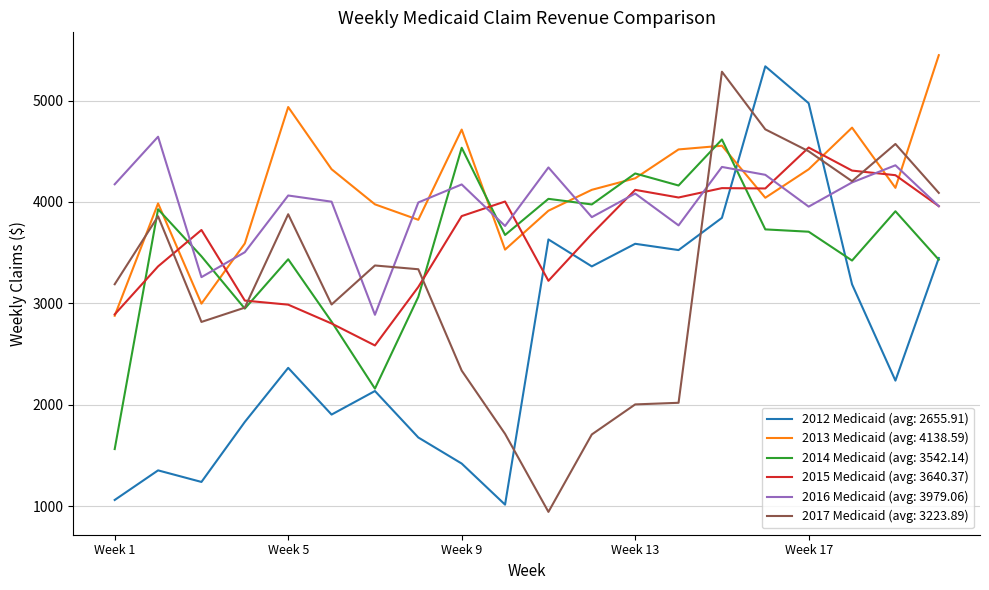

After their last crossing, which series has the higher values: 2014 Medicaid (avg: 3542.14) or 2016 Medicaid (avg: 3979.06)?

2016 Medicaid (avg: 3979.06)